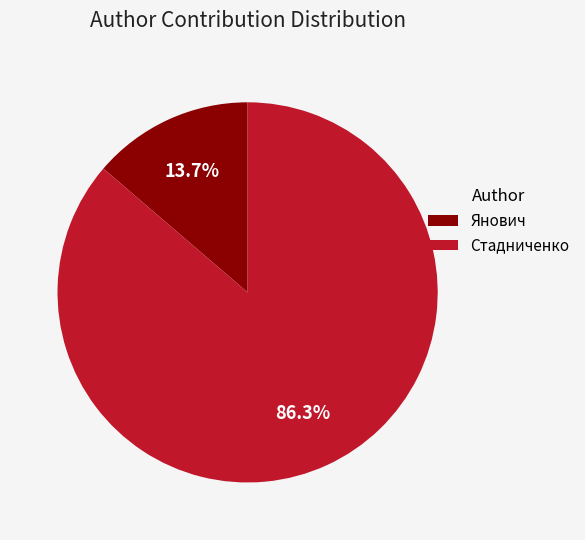

True or false: Стадниченко accounts for 86% of the total.

True